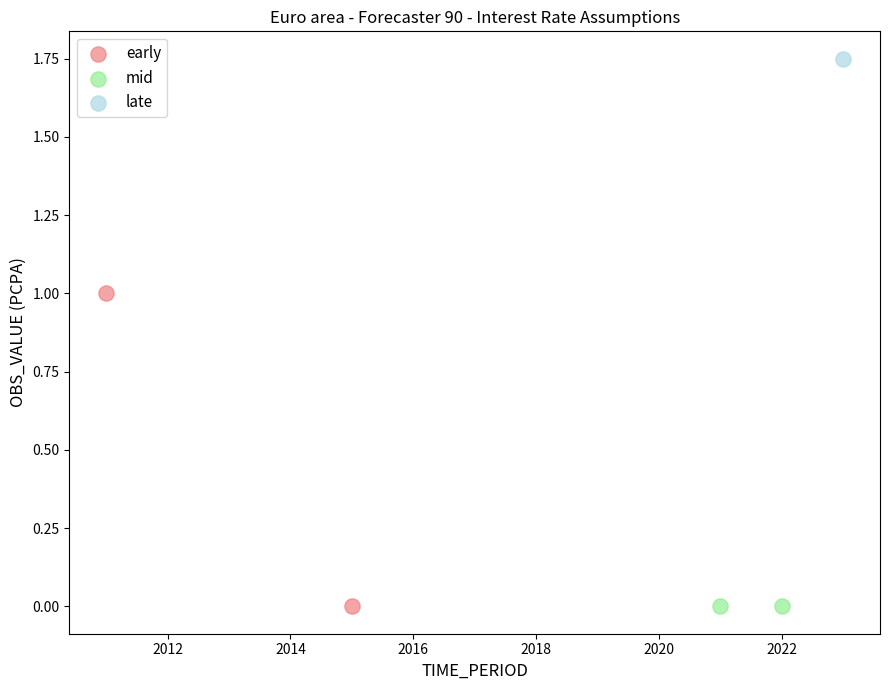

Which series reaches the maximum Y coordinate?

late